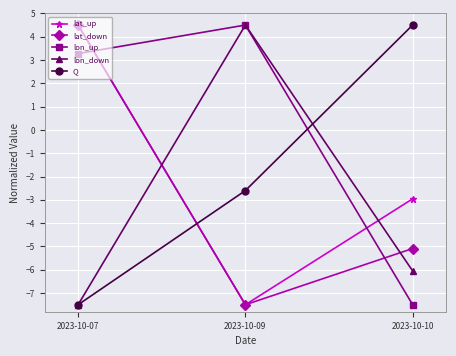

How many negative values does the lat_up series have?

2